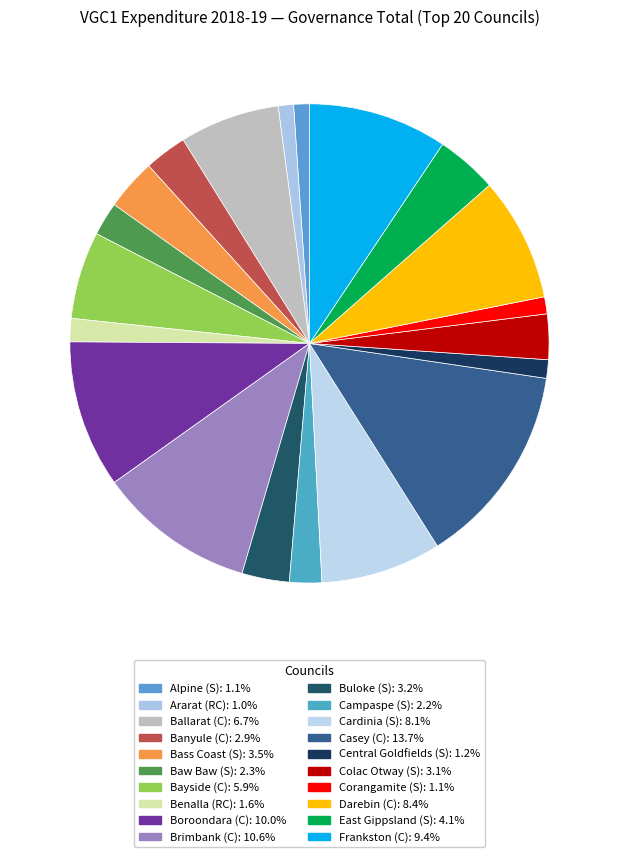

What is the largest slice in the pie chart?

Casey (C)